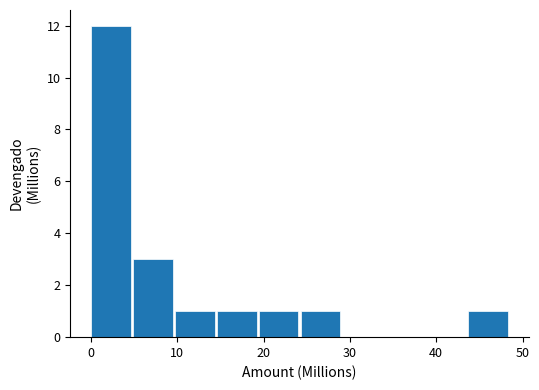

Over which range of the x-axis is the bar tallest?

0 to 5